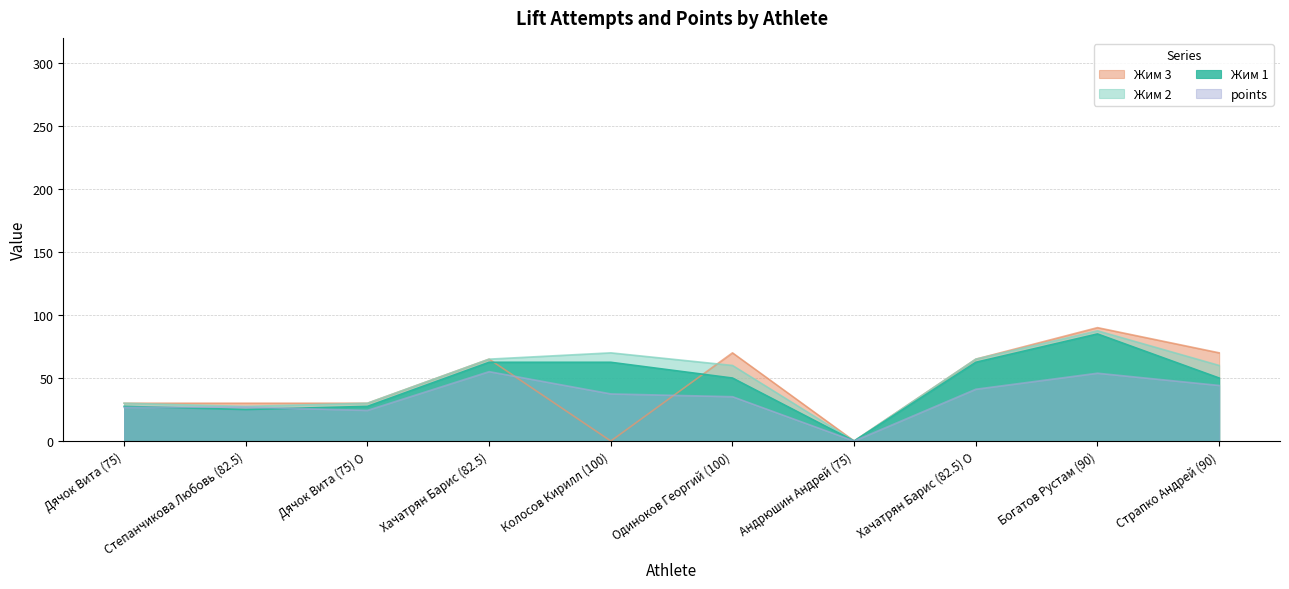

List the labels in order of Жим 1 value, smallest first.

Андрюшин Андрей (75), Степанчикова Любовь (82.5), Дячок Вита (75), Дячок Вита (75) O, Одиноков Георгий (100), Страпко Андрей (90), Хачатрян Барис (82.5), Колосов Кирилл (100), Хачатрян Барис (82.5) O, Богатов Рустам (90)